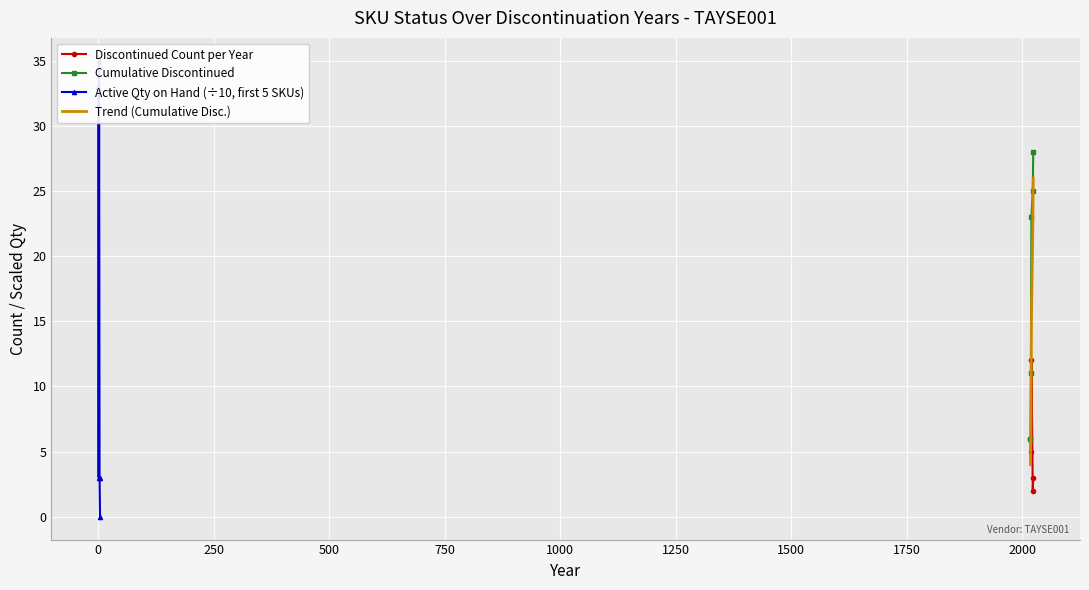

True or false: Discontinued Count per Year and Trend (Cumulative Disc.) cross at least once.

True